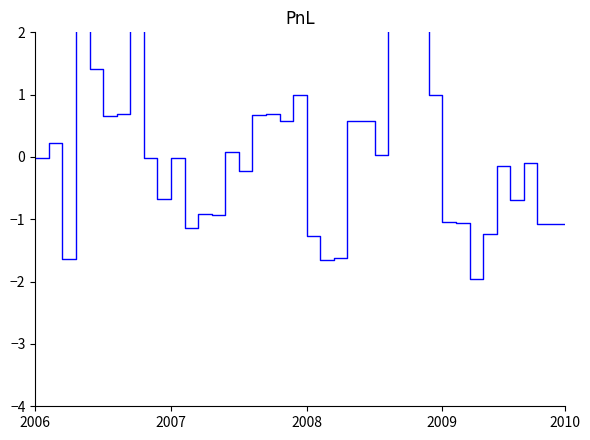

How many categories are shown in the chart?

40